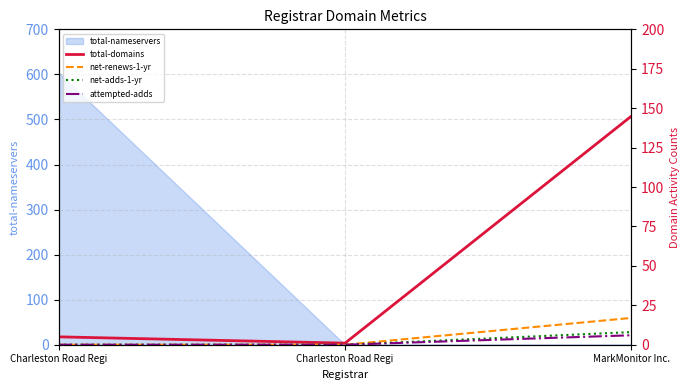

The value of net-renews-1-yr at Charleston Road Regi is -12. True or false?

False